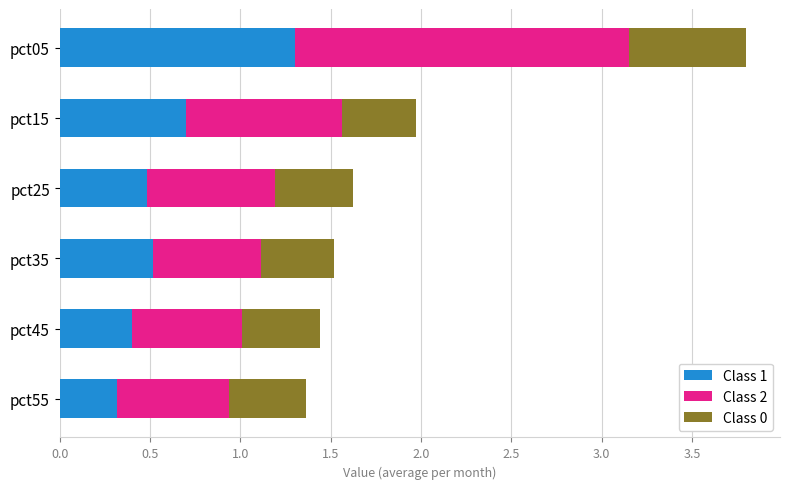

What is the total value across all series at pct55?

1.4